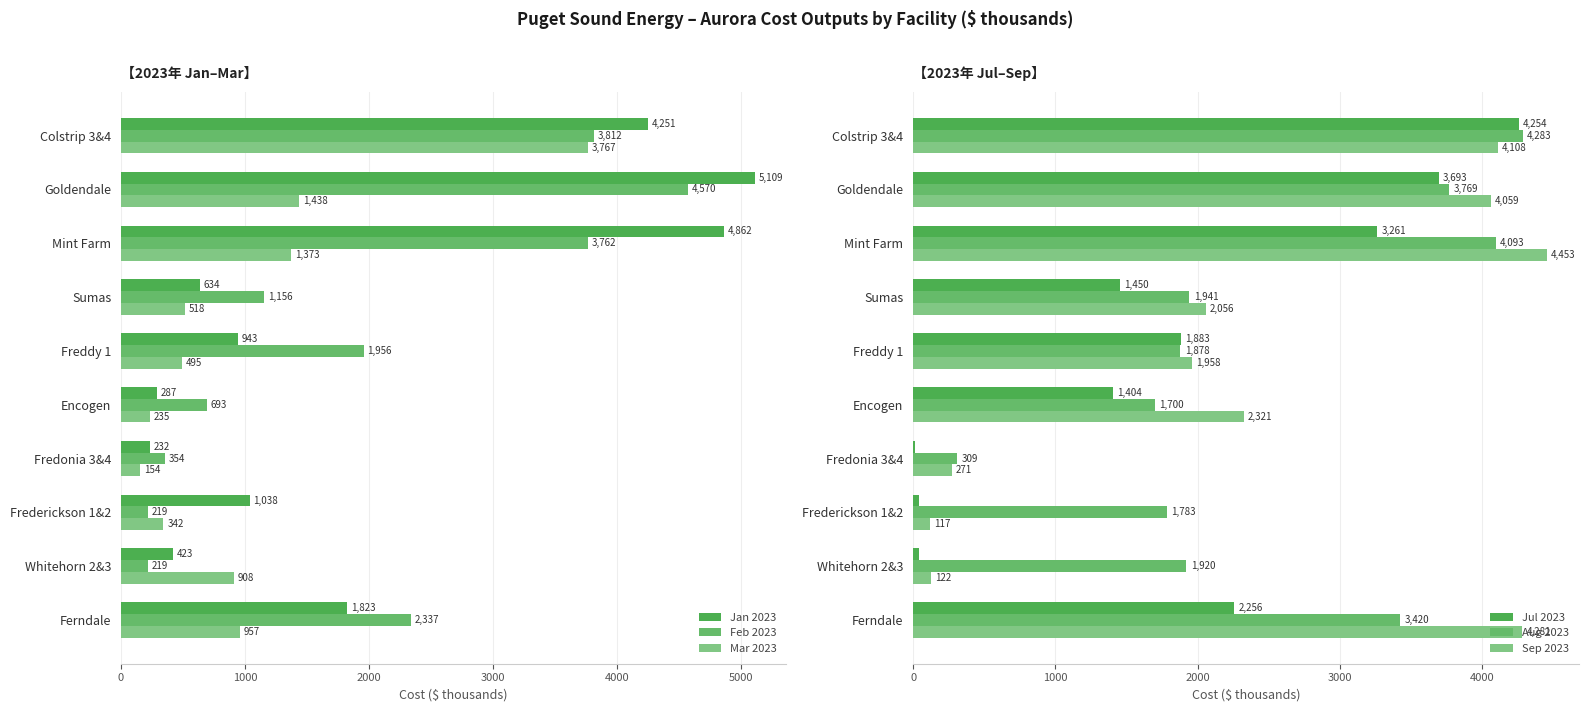

How many categories are shown in the chart?

10